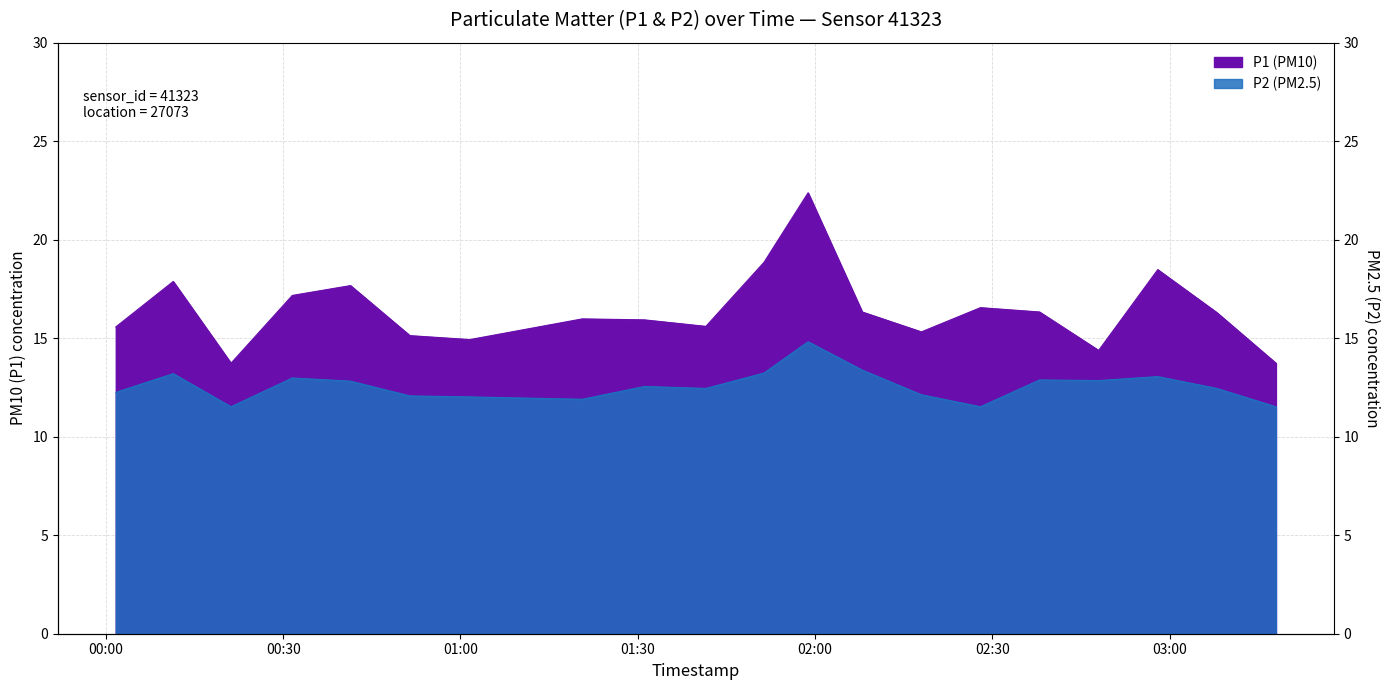

What is the minimum value for P2?

11.5